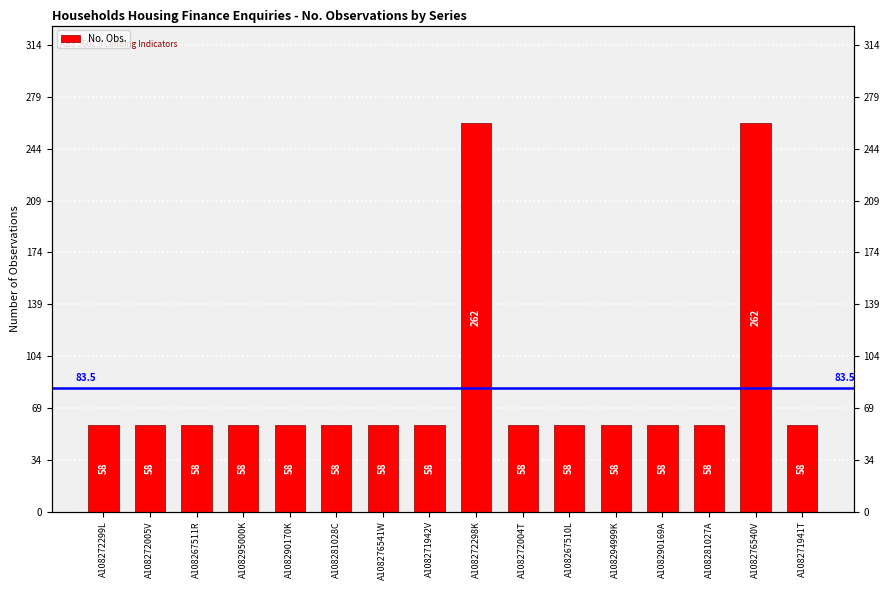

What is the label of the 2nd bar from the left?

A108272005V